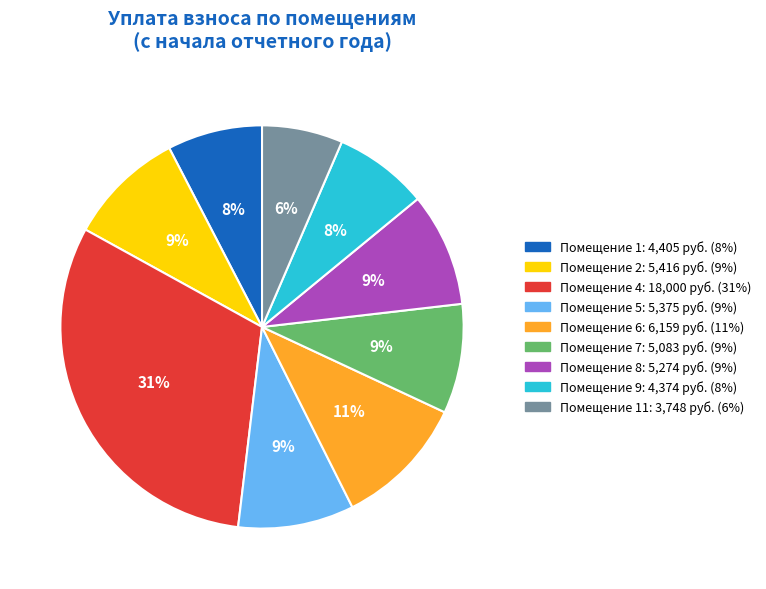

Count the number of slices in the pie.

9